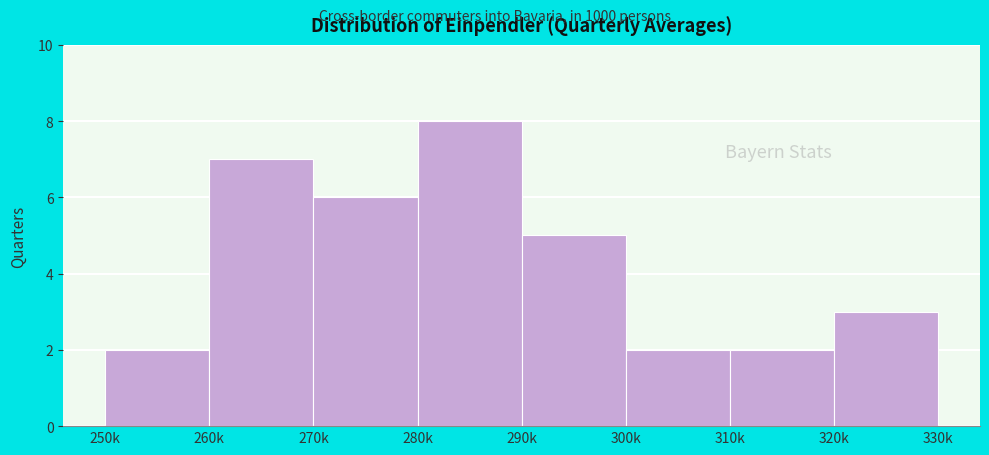

Reading left to right, what are all the values shown in this chart?

250k=2	260k=7	270k=6	280k=8	290k=5	300k=2	310k=2	320k=3